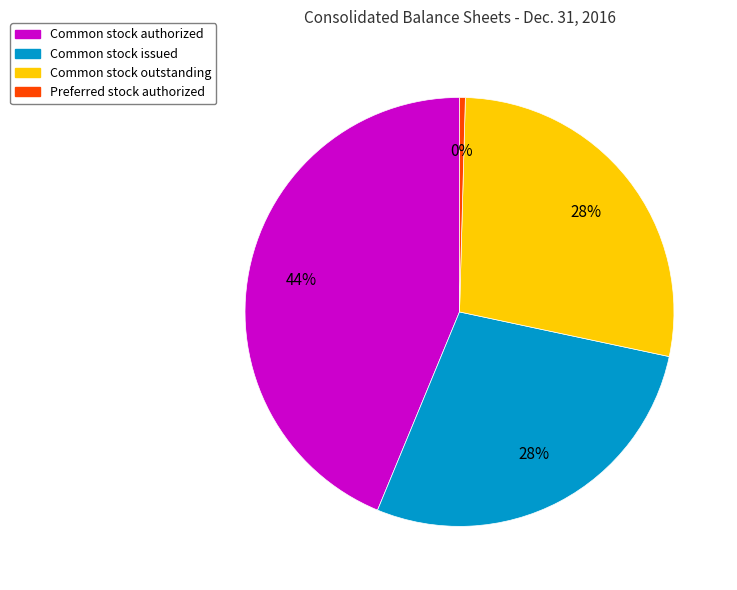

To the nearest percent, what is the average slice percentage?

25%